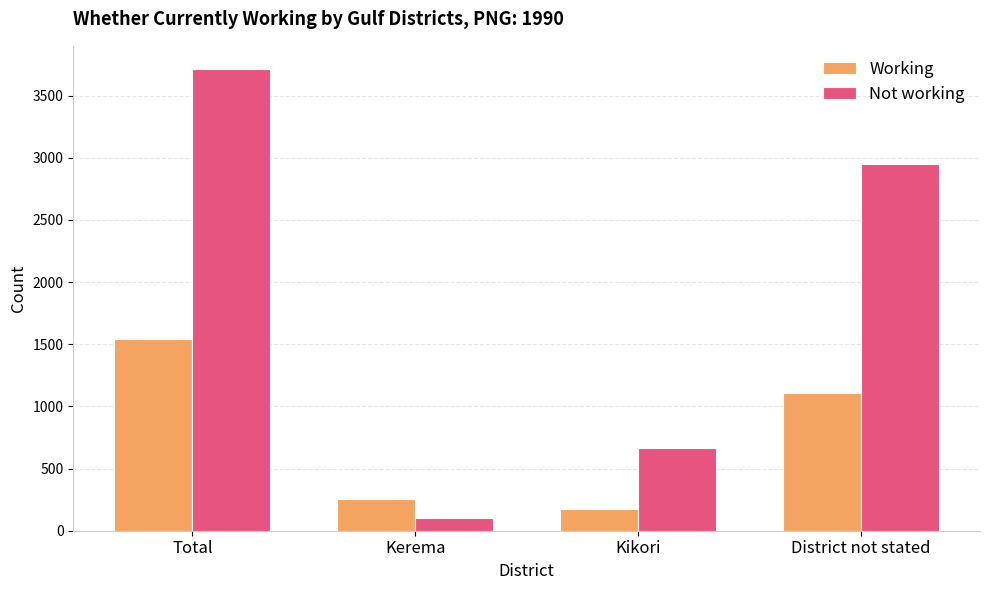

What position from the right is Kikori?

2